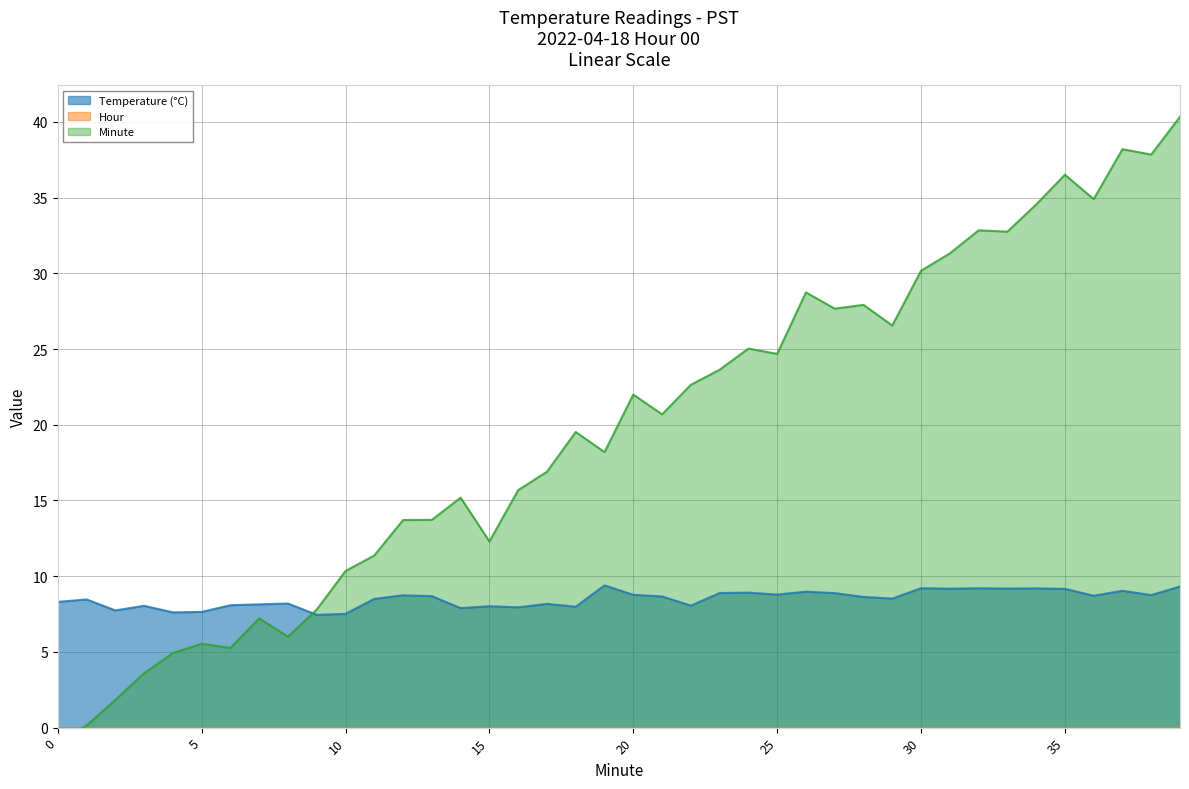

Rank the categories by Hour value from highest to lowest.

0, 1, 2, 3, 4, 5, 6, 7, 8, 9, 10, 11, 12, 13, 14, 15, 16, 17, 18, 19, 20, 21, 22, 23, 24, 25, 26, 27, 28, 29, 30, 31, 32, 33, 34, 35, 36, 37, 38, 39